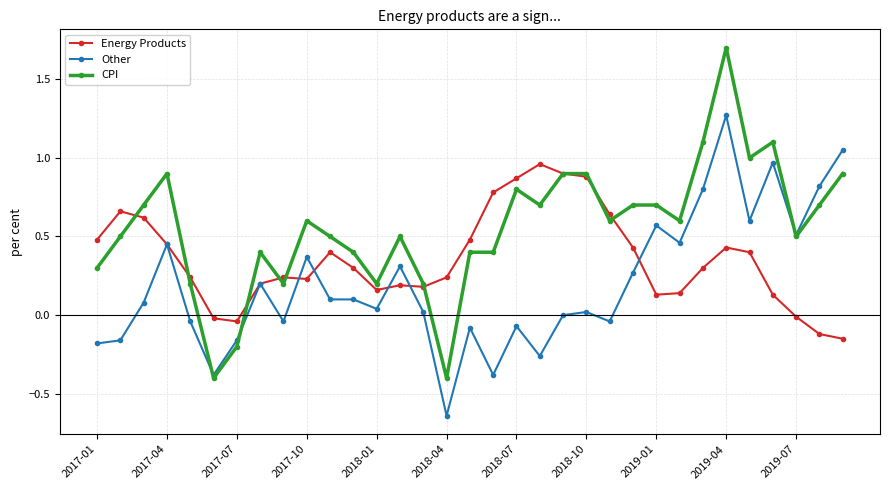

Rank the series by their maximum value, from lowest to highest.

Energy Products, Other, CPI